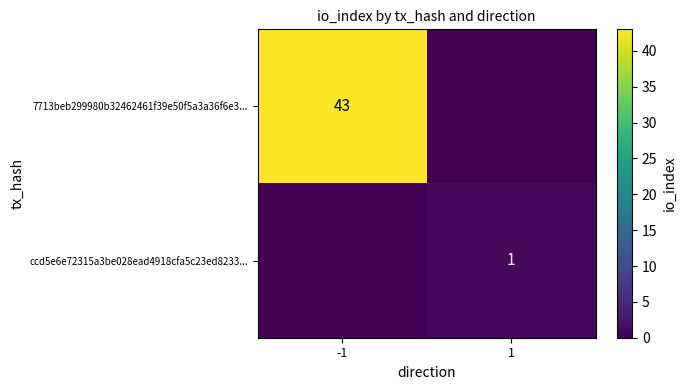

True or false: ccd5e6e72315a3be028ead4918cfa5c23ed8233... has a value of 1 at 1.

True